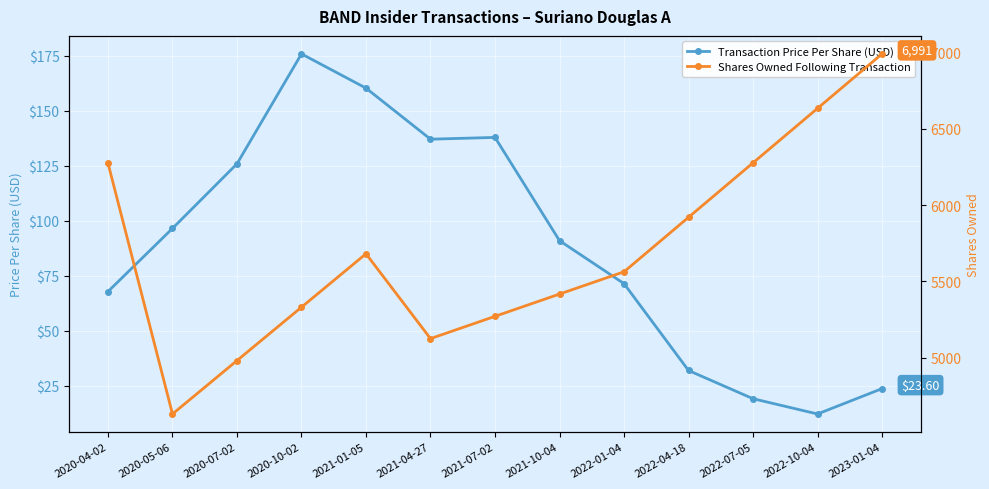

What is the minimum value for Transaction Price Per Share (USD)?

12.1